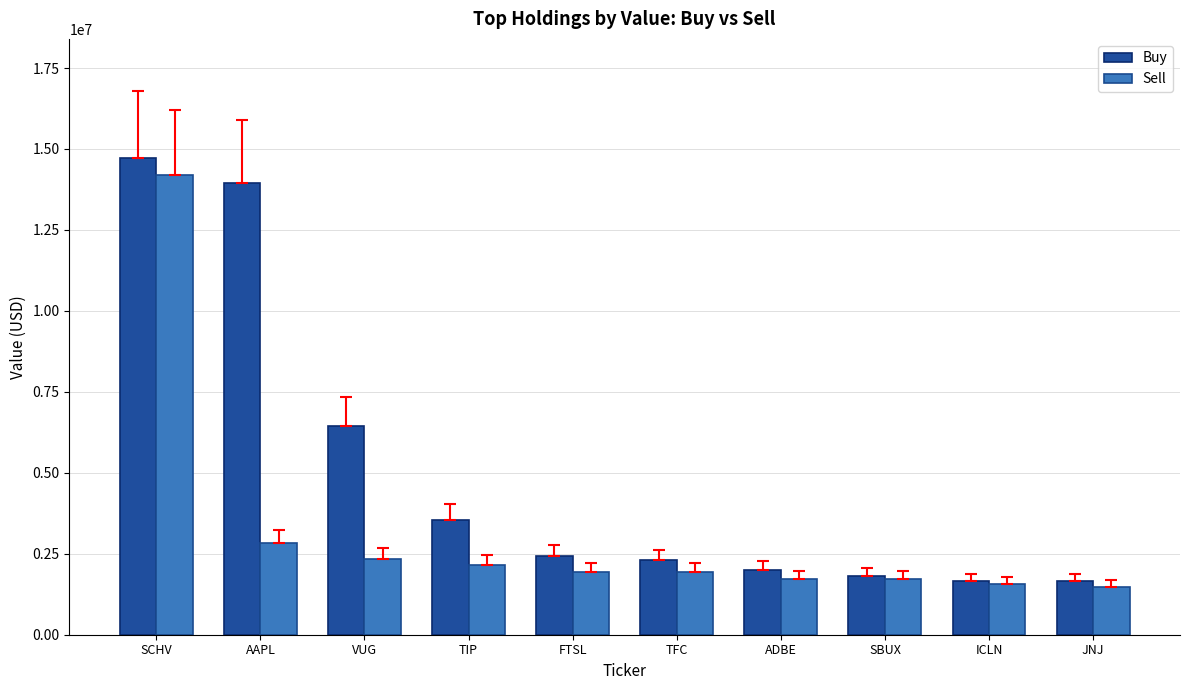

What is the average value of the Buy series?

5046400